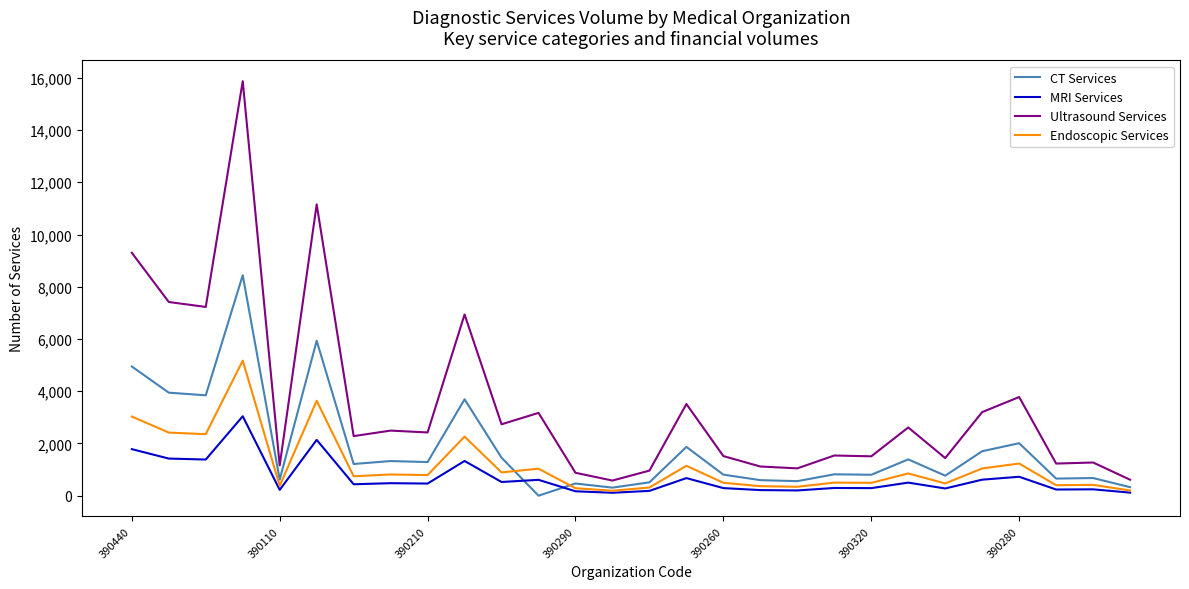

Which series has the widest spread of values?

Ultrasound Services